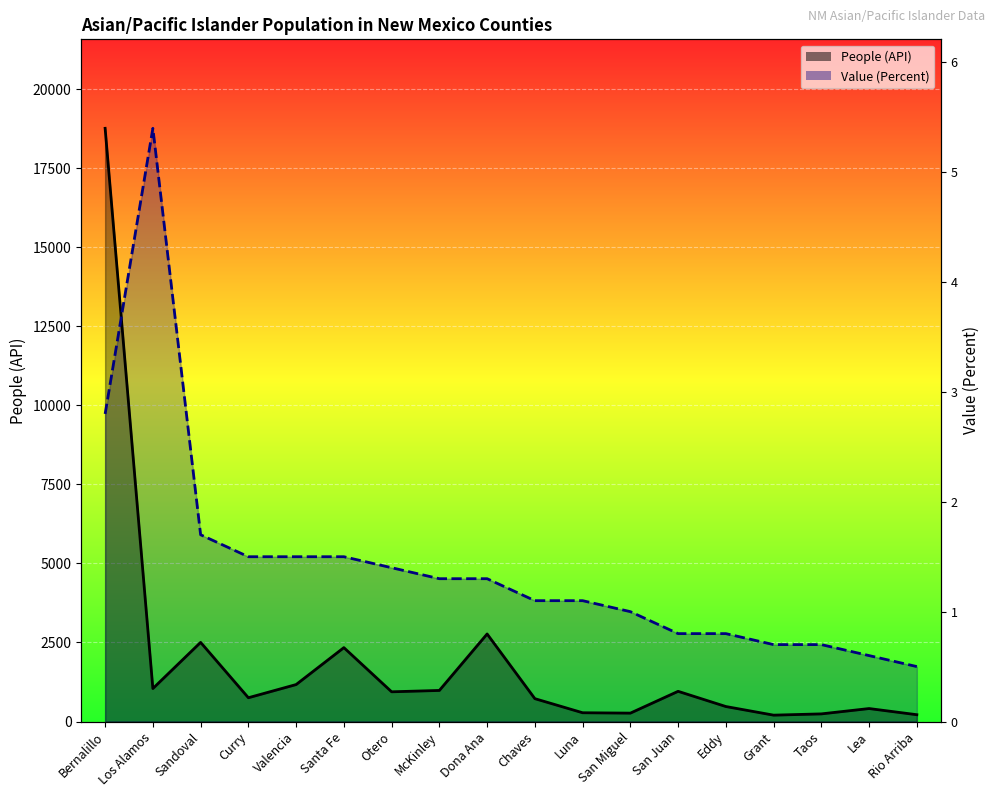

How many interior local peaks does the Value (Percent) series have?

1